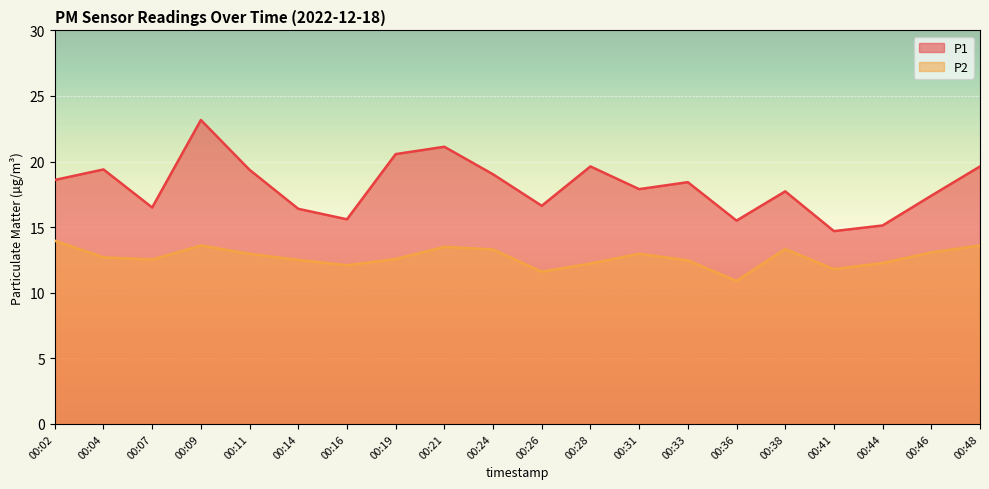

Rank the categories by P2 value from highest to lowest.

00:02, 00:09, 00:48, 00:21, 00:38, 00:24, 00:46, 00:11, 00:31, 00:04, 00:19, 00:07, 00:14, 00:33, 00:44, 00:28, 00:16, 00:41, 00:26, 00:36